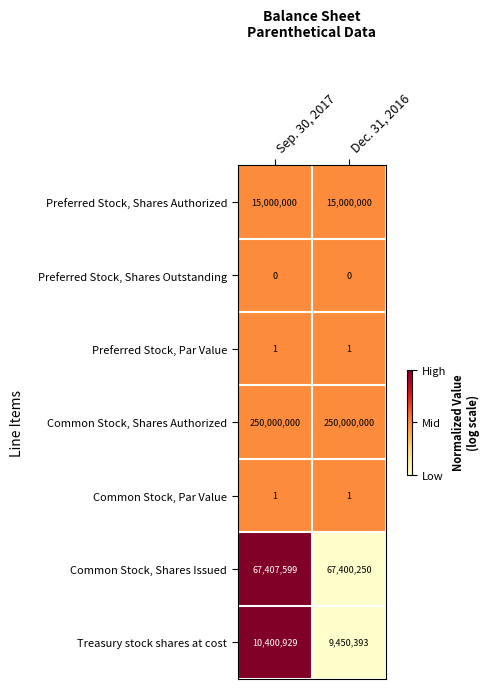

Rank the categories by Treasury stock shares at cost value from highest to lowest.

Sep. 30, 2017, Dec. 31, 2016